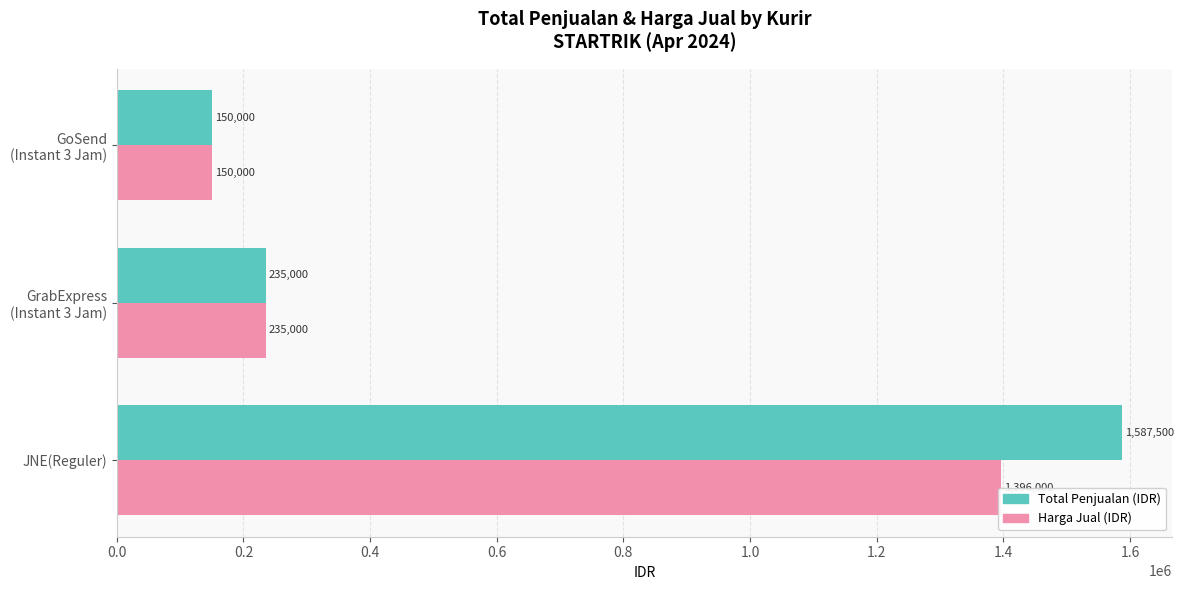

What is the difference between the maximum and minimum values in the Total Penjualan (IDR) series?

1437500